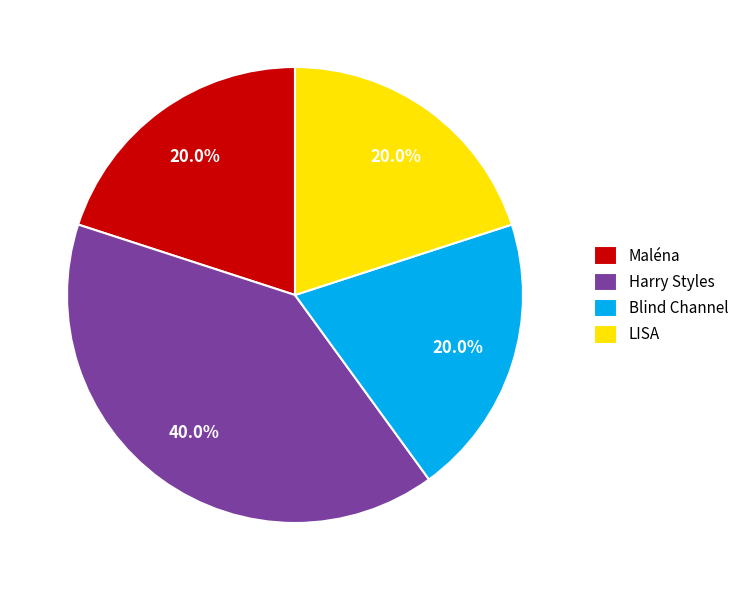

To the nearest percent, what percentage of the pie is Blind Channel?

20%